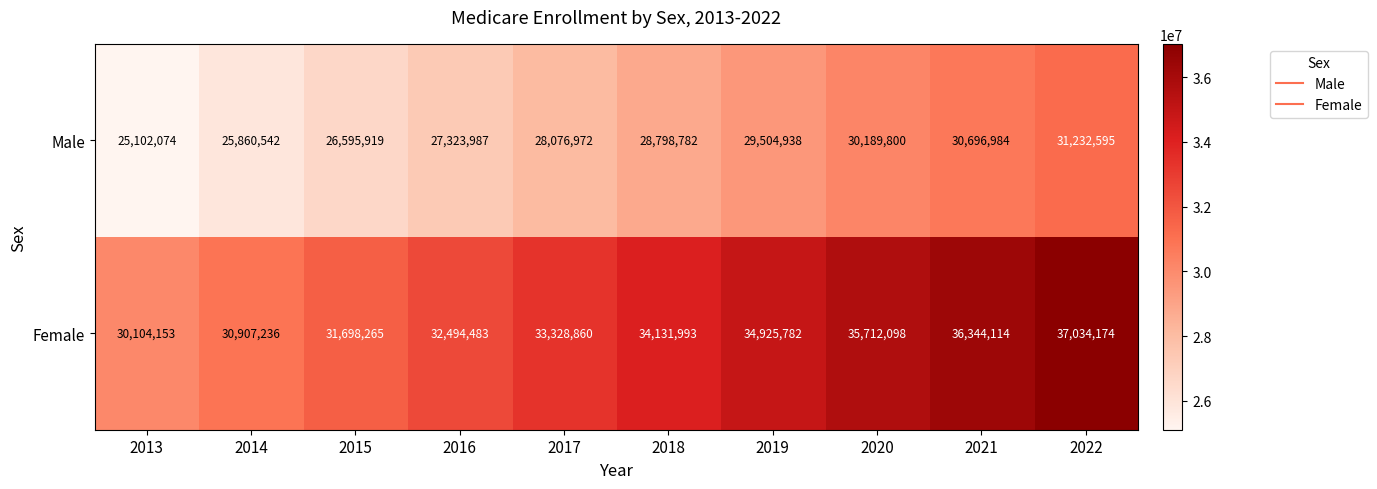

Where is Female nearest to the value 33569163?

2017